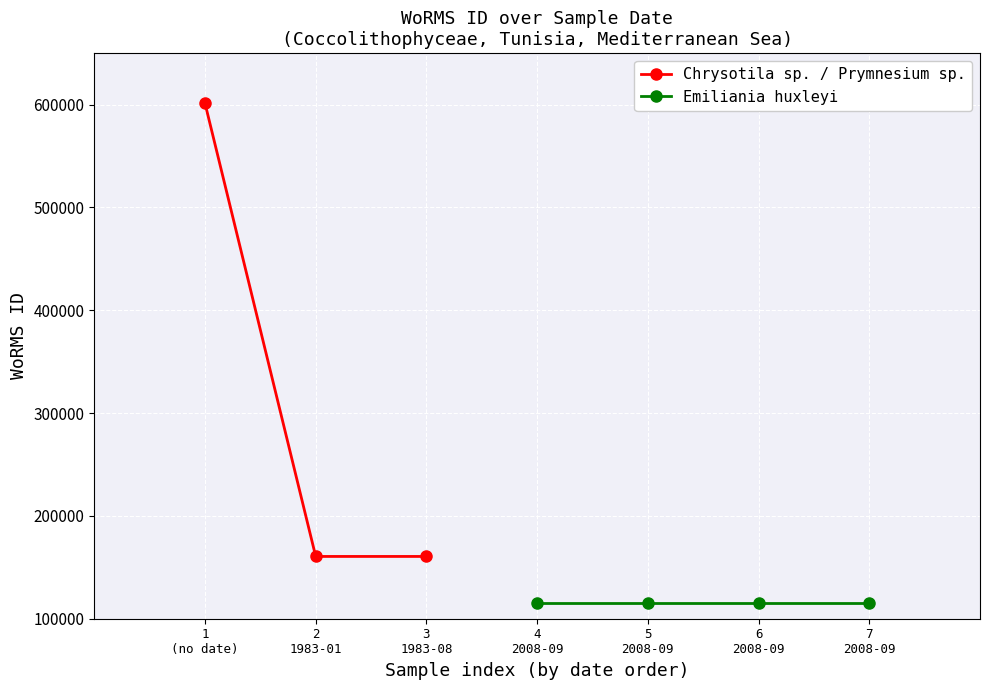

What is the value of the Chrysotila sp. / Prymnesium sp. point at the 2nd from the left?

160563